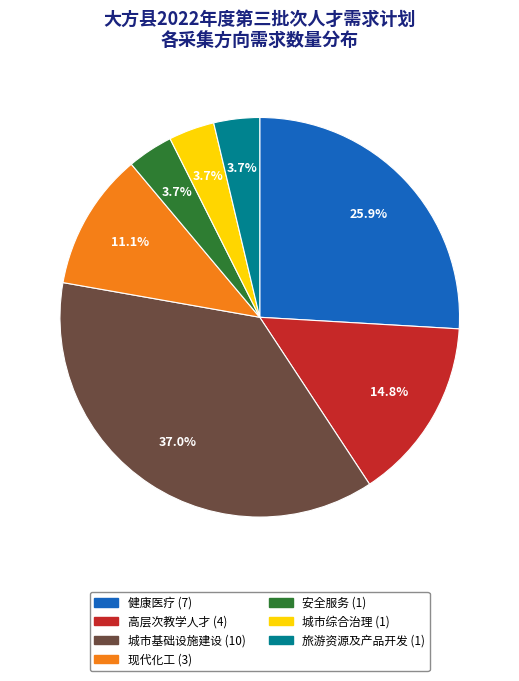

What is the ratio of the value at 旅游资源及产品开发 to the value at 城市基础设施建设?

0.1